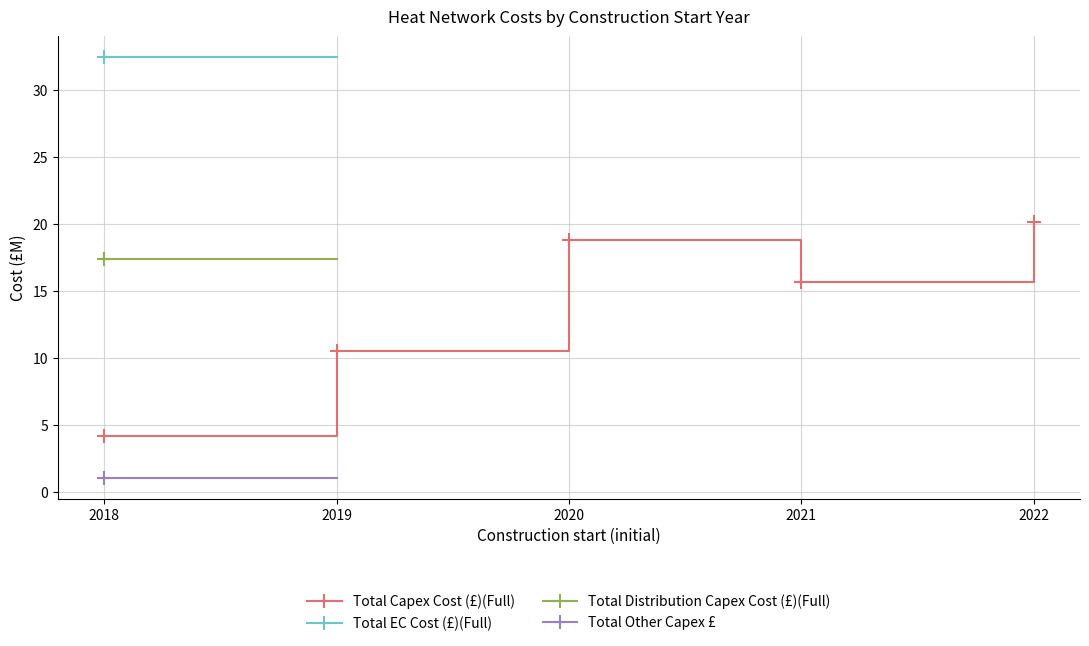

Where is the first local minimum for Total Capex Cost (£)(Full)?

2021